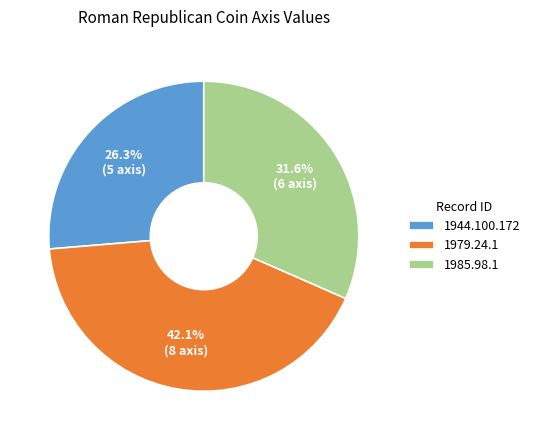

Does 1985.98.1 account for over 50% of the chart?

No